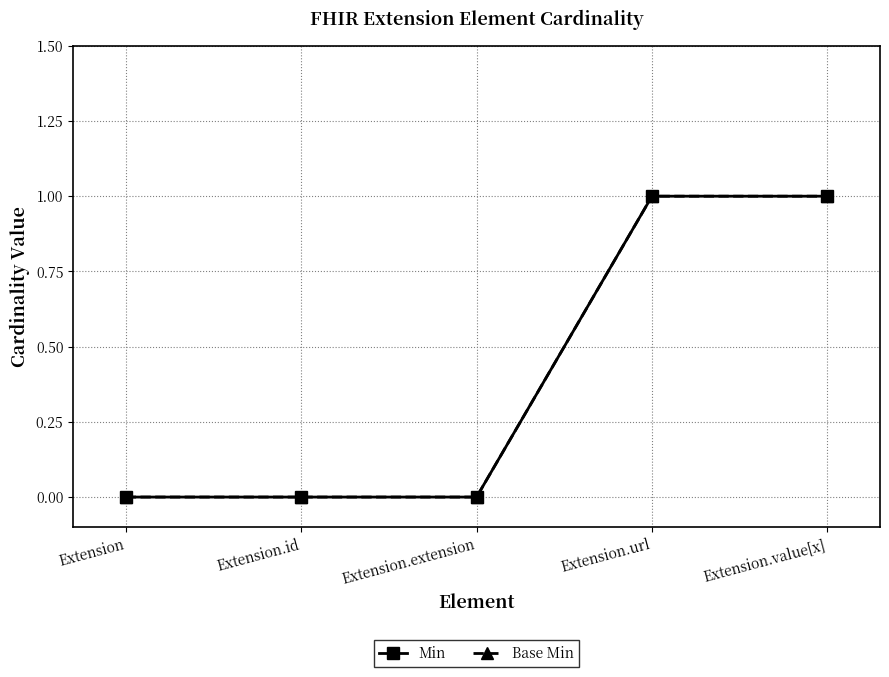

Does the chart have visible grid lines?

Yes